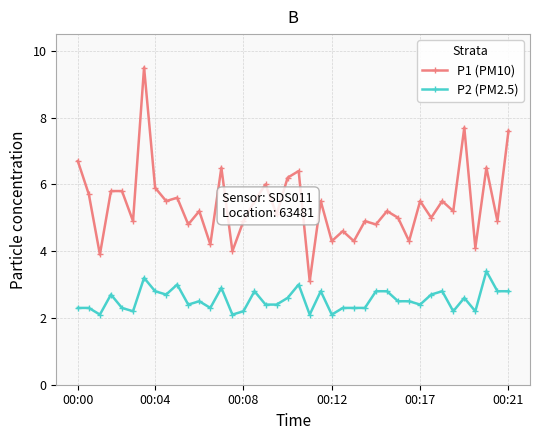

What is the value of the P2 (PM2.5) point at the 21st from the left?

3.0